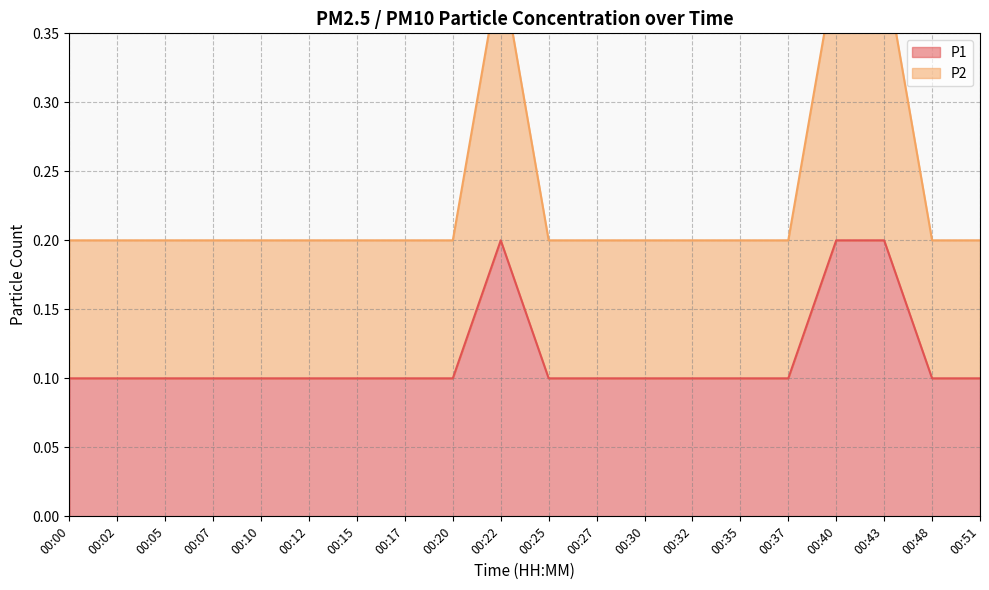

Reading left to right, extract all data points from this chart.

P1: 0.1	0.1	0.1	0.1	0.1	0.1	0.1	0.1	0.1	0.2	0.1	0.1	0.1	0.1	0.1	0.1	0.2	0.2	0.1	0.1
P2: 0.2	0.2	0.2	0.2	0.2	0.2	0.2	0.2	0.2	0.4	0.2	0.2	0.2	0.2	0.2	0.2	0.4	0.4	0.2	0.2